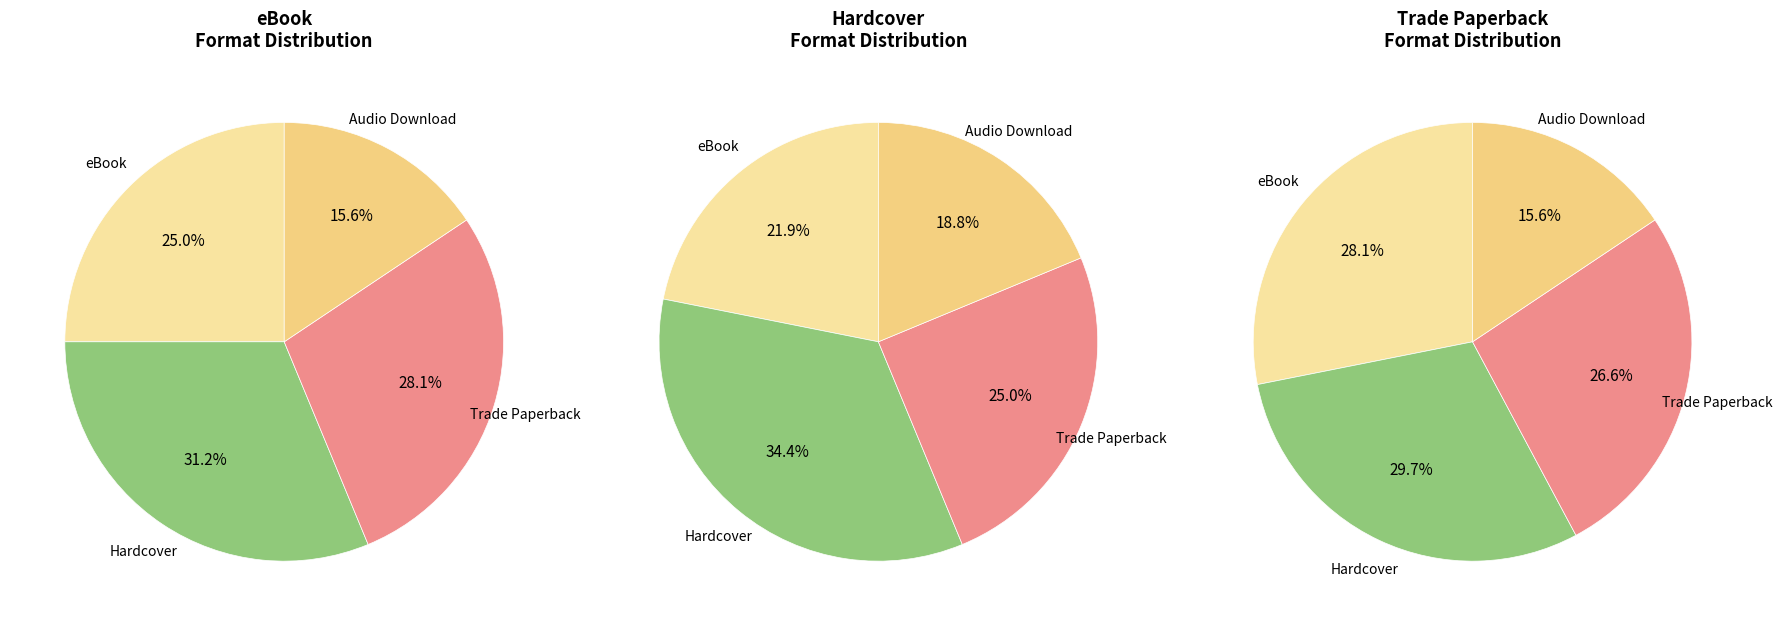

What percentage is the Hardcover slice, to the nearest percent?

31%